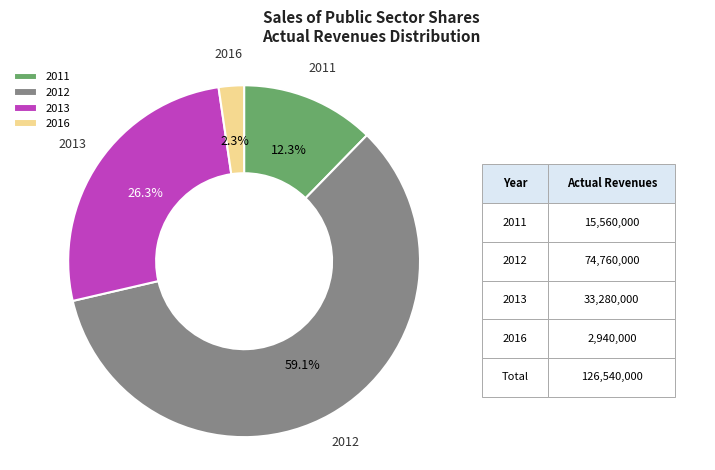

To the nearest percent, what is the average slice percentage?

25%